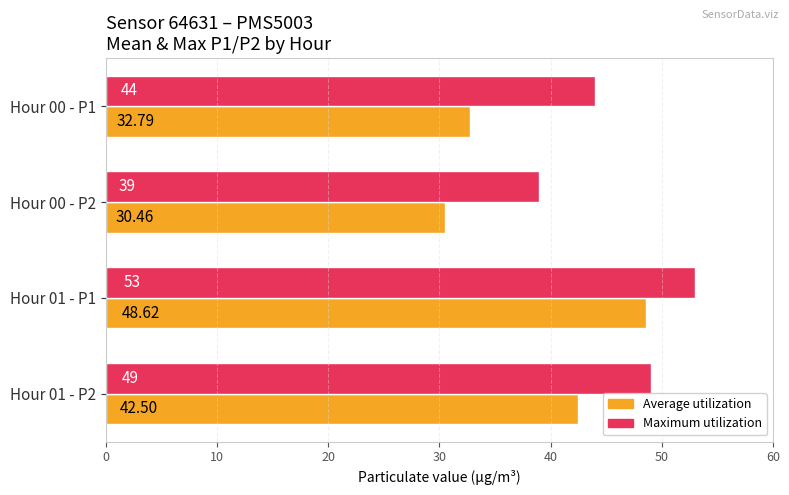

What are all the series names shown in the legend?

Average utilization, Maximum utilization